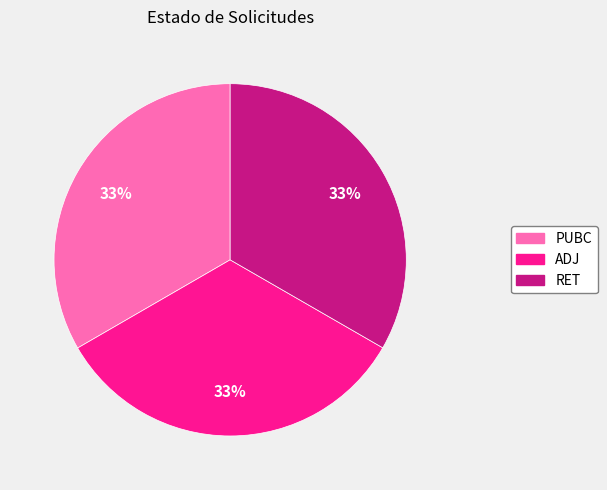

How many segments does this pie chart have?

3